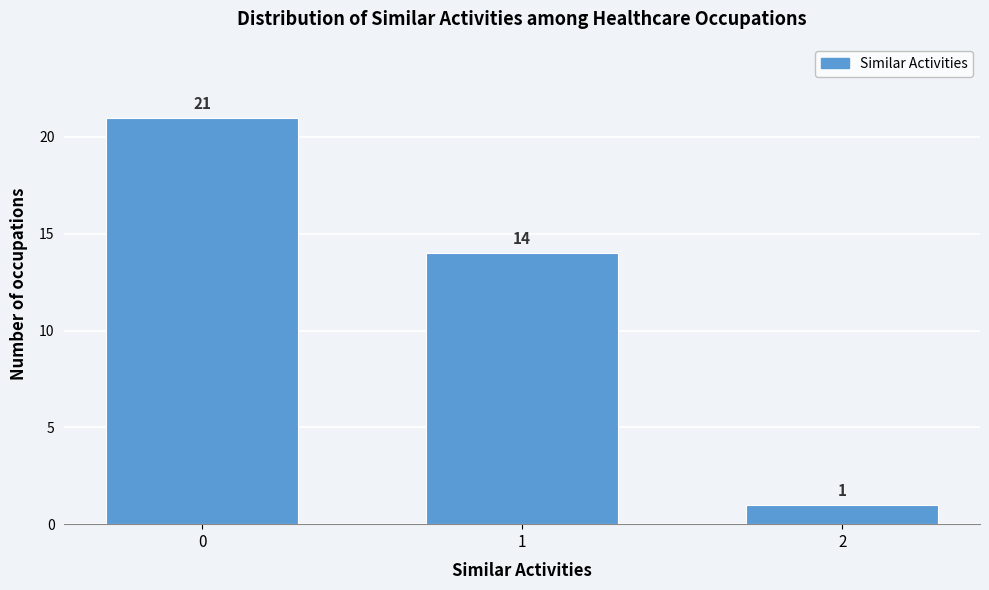

Reading right to left, list all the values displayed in this chart.

2=1	1=14	0=21